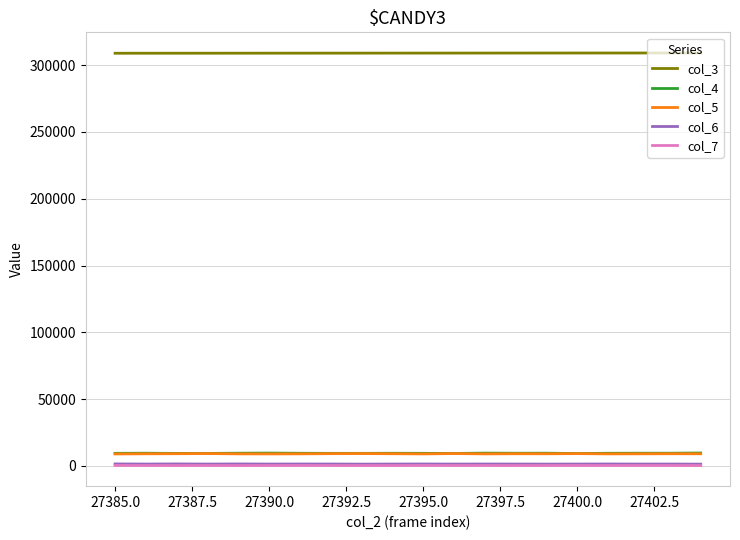

What is the average value of the col_6 series?

1341